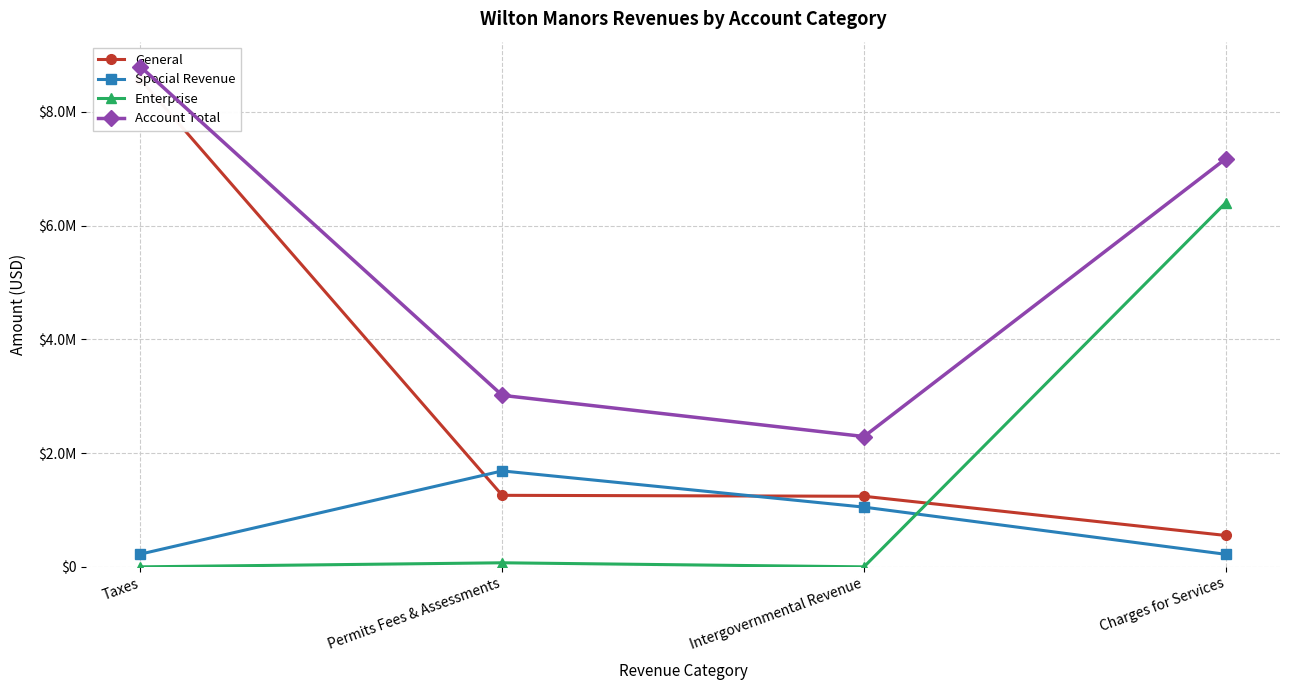

At which label is General closest to 4561132?

Permits Fees & Assessments